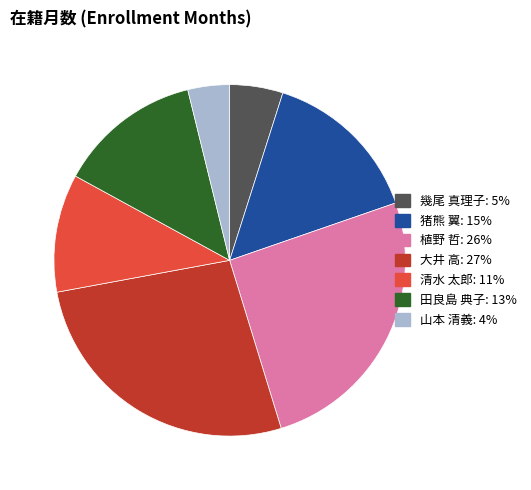

How many segments does this pie chart have?

7